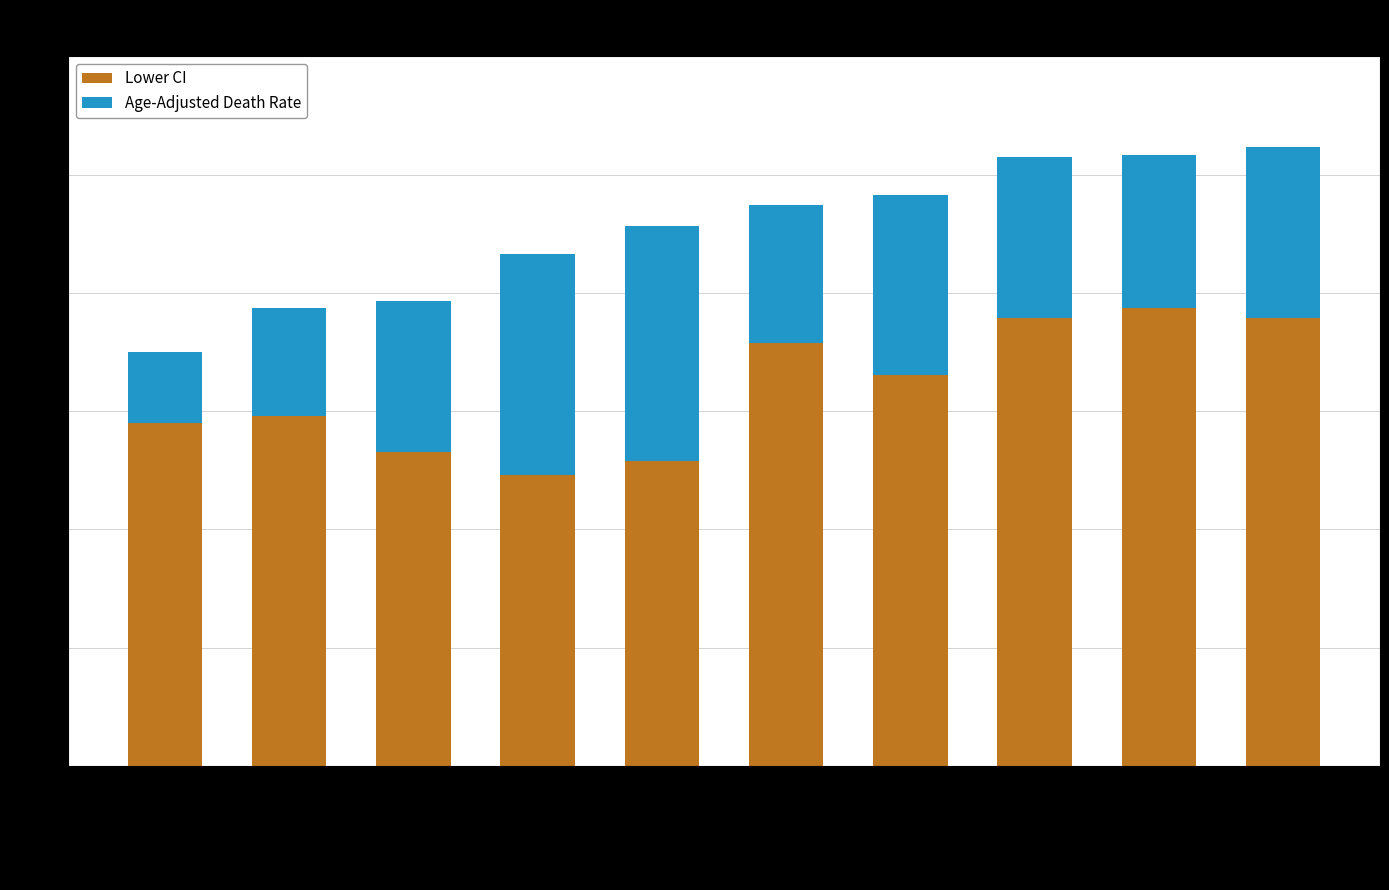

Where is Lower CI nearest to the value 158?

McDowell County